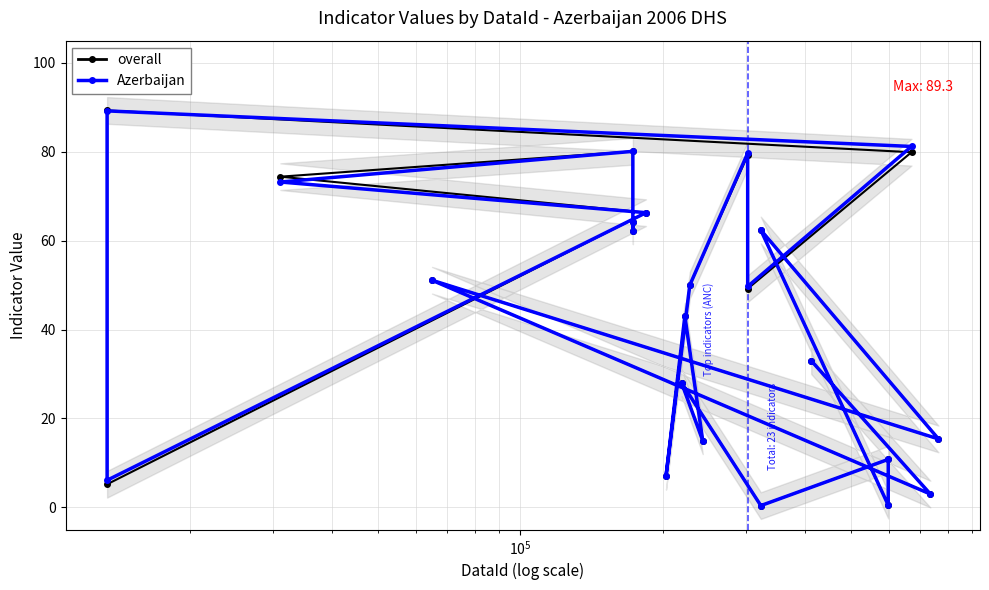

Reading left to right, list all the values displayed in this chart.

overall: 33.0	3.0	51.1	15.4	62.4	0.5	10.8	0.4	28.0	15.0	43.0	7.0	50.0	79.2	49.2	79.9	89.3	5.2	66.3	74.4	80.1	62.2	64.2
Azerbaijan: 33.0	3.0	51.1	15.4	62.4	0.5	10.8	0.4	28.0	15.0	43.0	7.0	50.0	79.7	49.7	81.2	89.2	6.1	66.3	73.2	80.1	62.2	64.2